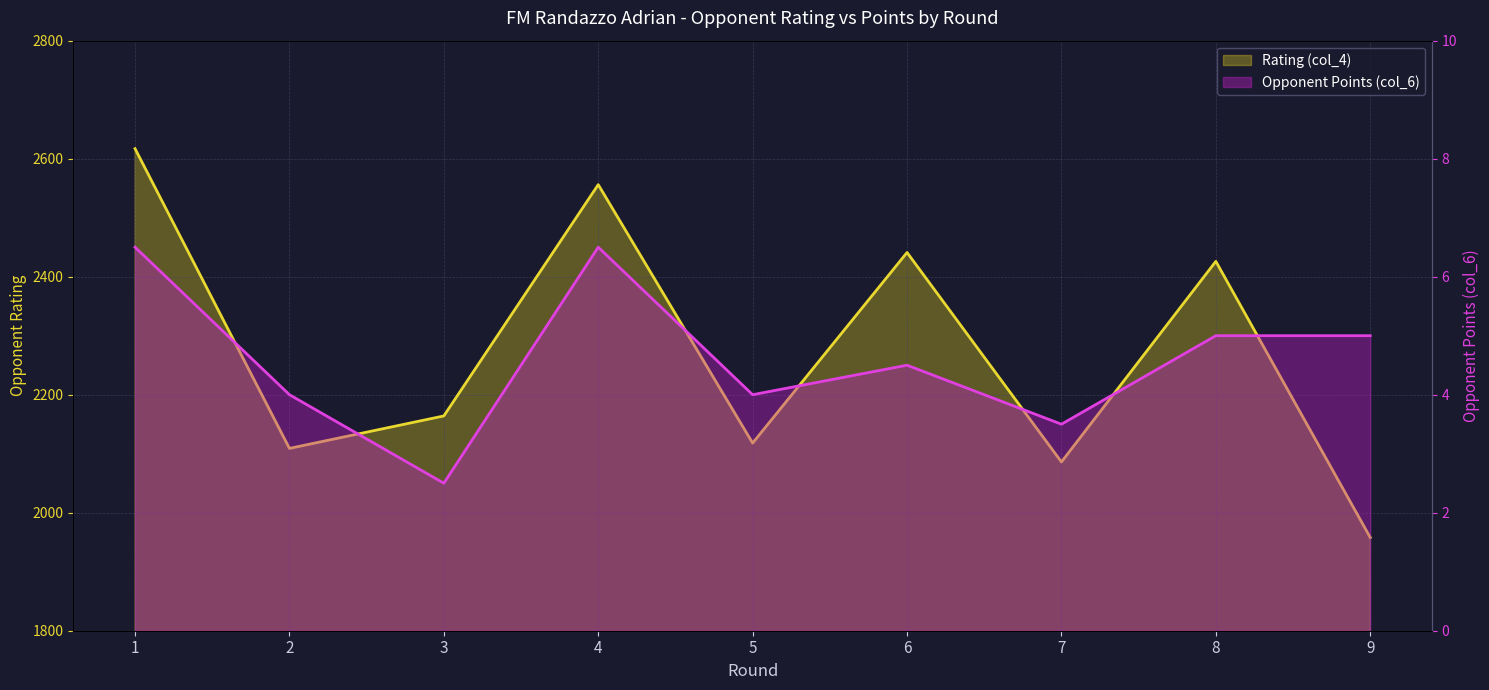

Does the chart have visible grid lines?

Yes